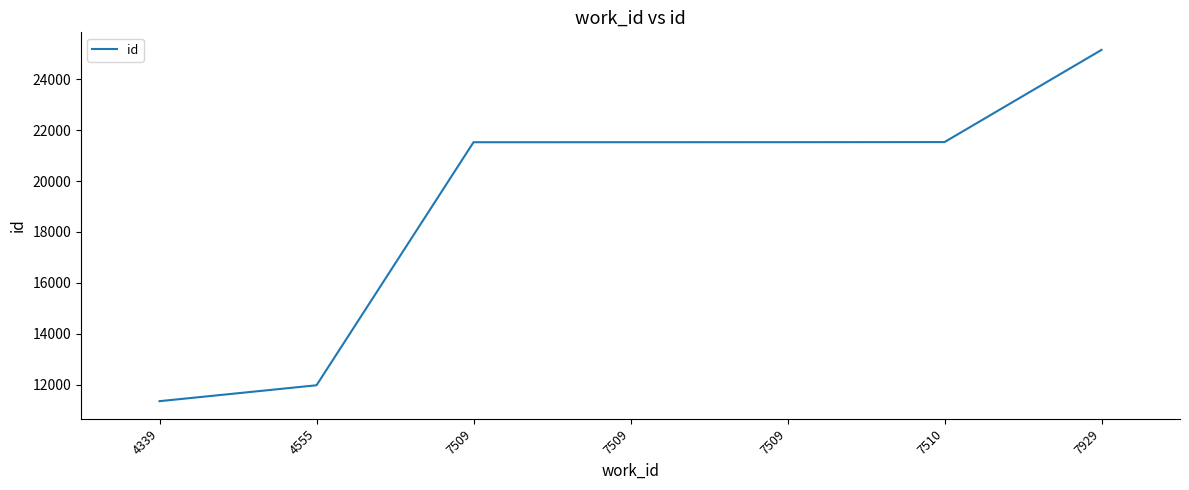

Does the chart display data point markers on the line(s)?

No